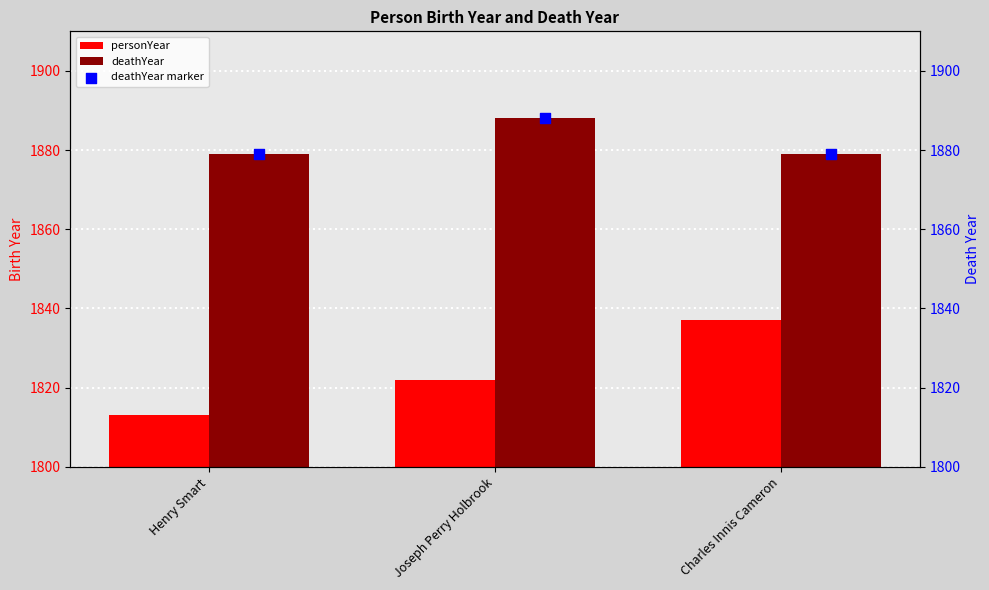

At how many categories does at least one series exceed 1879?

1